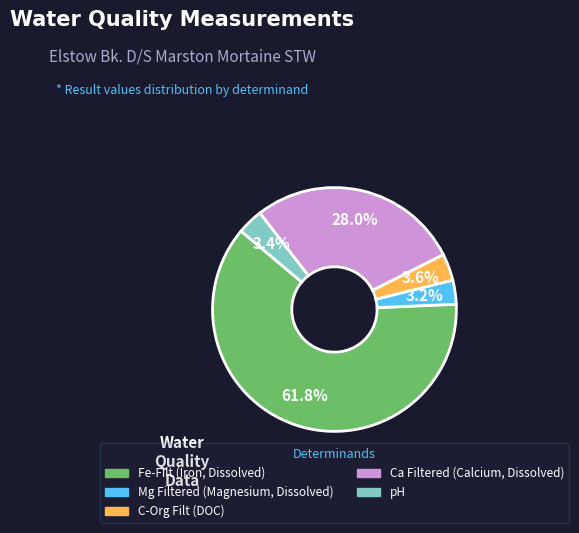

What portion of the pie excludes Mg Filtered (Magnesium, Dissolved)?

96.8%